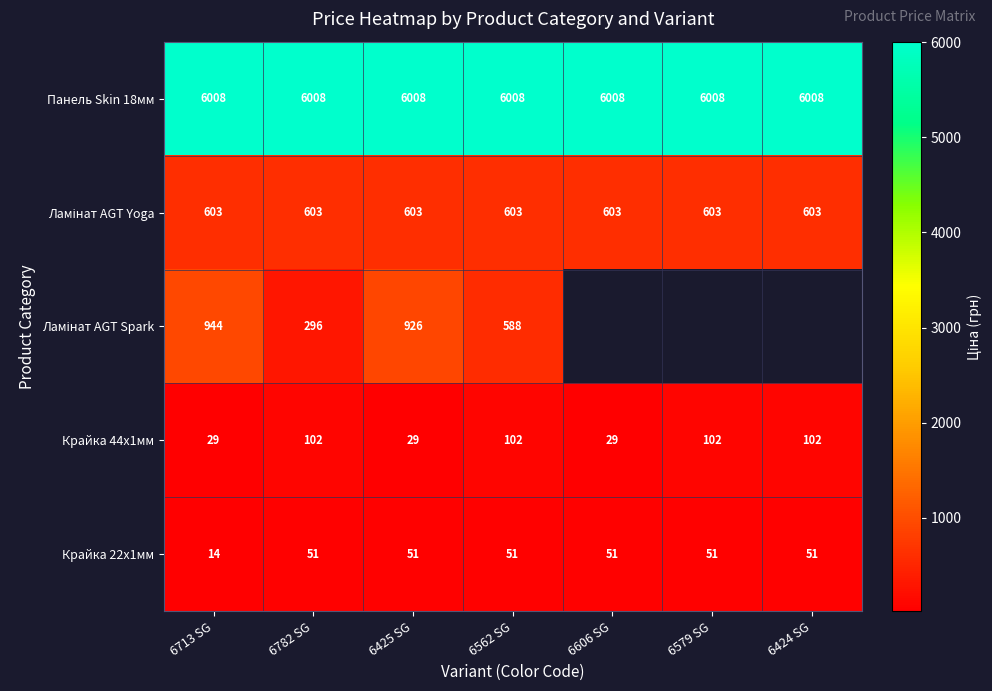

Is the value of Крайка 44x1мм at 6562 SG greater than the value of Панель Skin 18мм at 6579 SG?

No